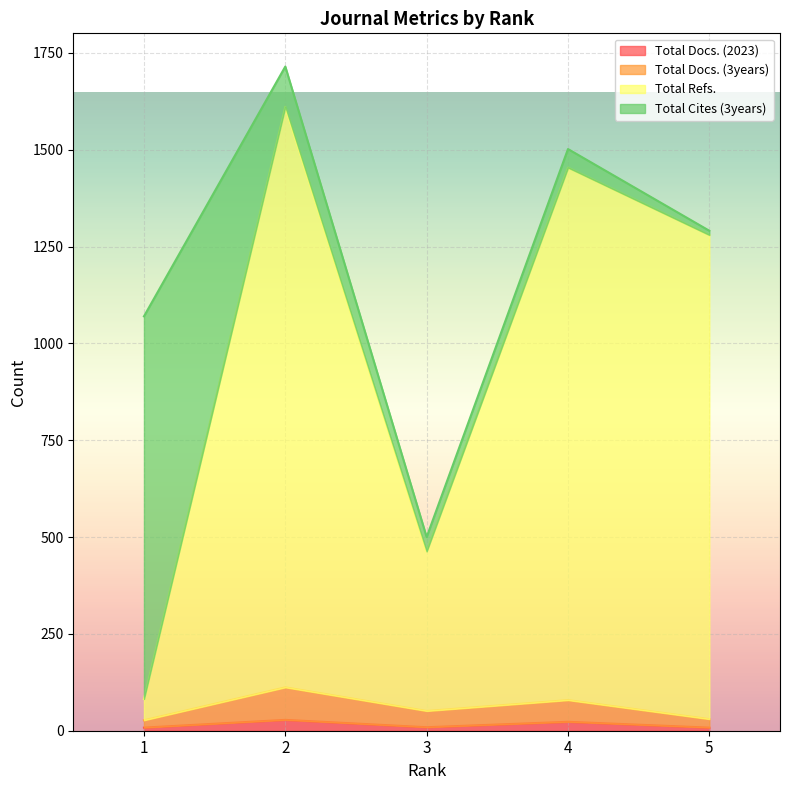

True or false: Total Docs. (3years) has more than 2 interior local peaks.

False